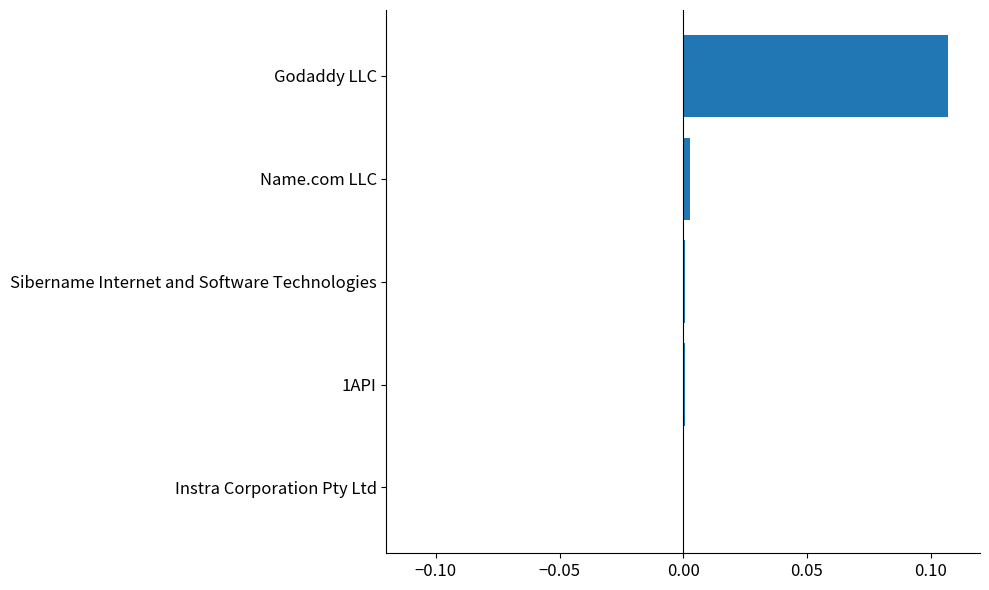

Which label corresponds to the largest value in the chart?

Godaddy LLC